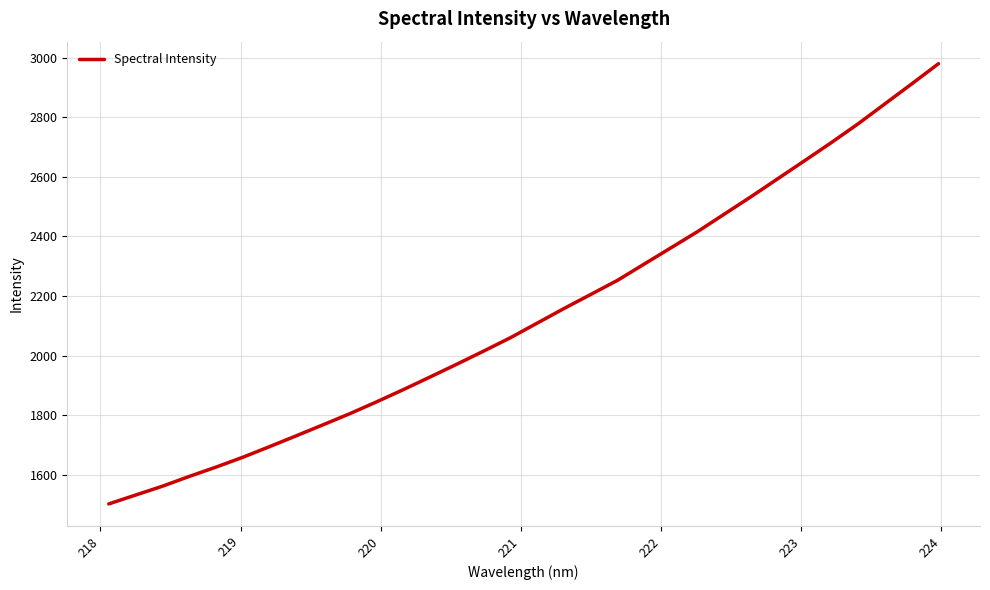

What is the difference between the maximum and minimum values?

1476.7